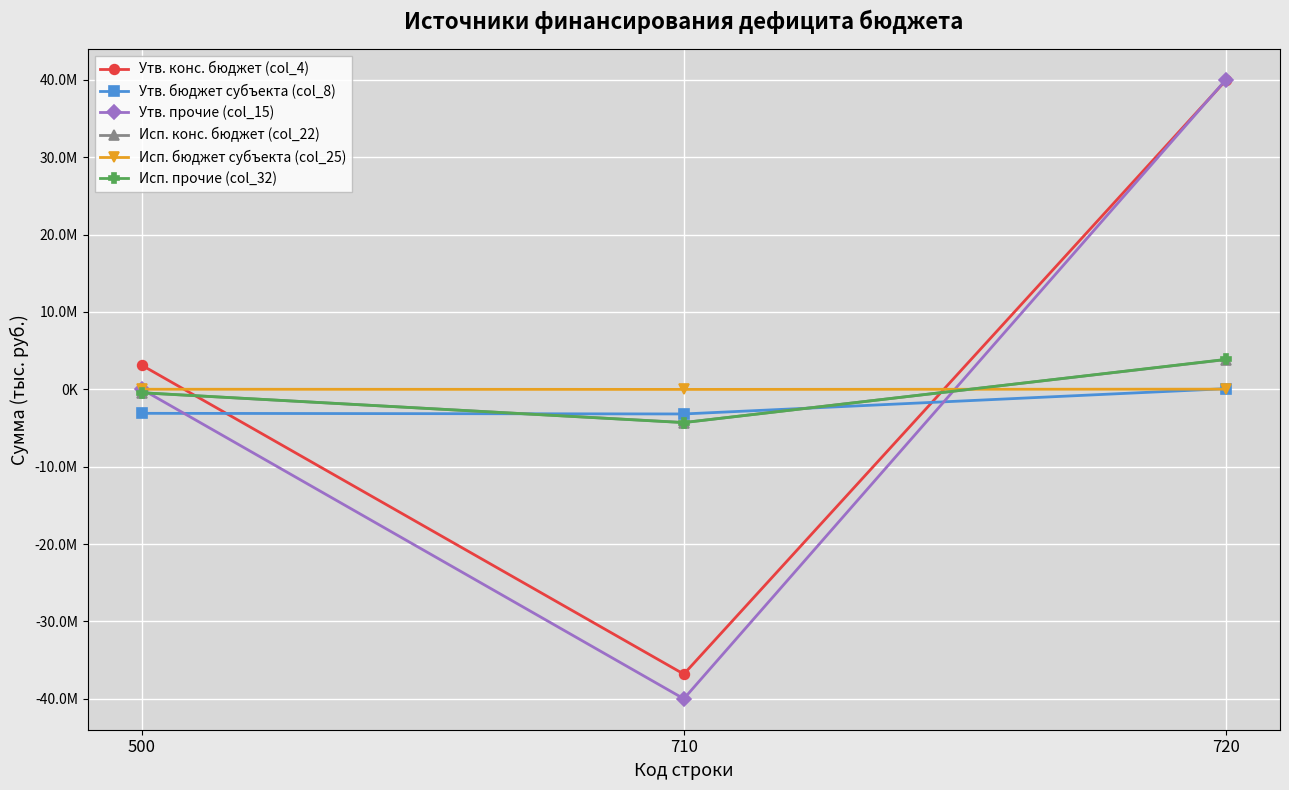

What are all the series names shown in the legend?

Утв. конс. бюджет (col_4), Утв. бюджет субъекта (col_8), Утв. прочие (col_15), Исп. конс. бюджет (col_22), Исп. бюджет субъекта (col_25), Исп. прочие (col_32)